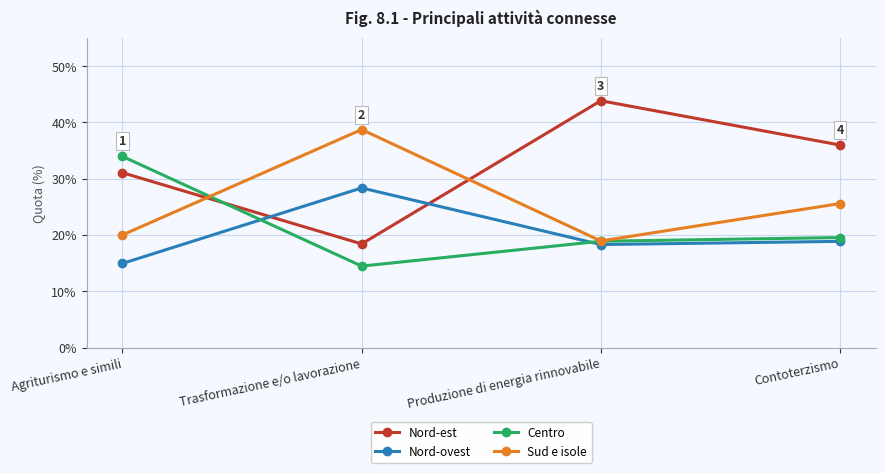

What is the difference between the second highest and second lowest values in the Sud e isole series?

0.1